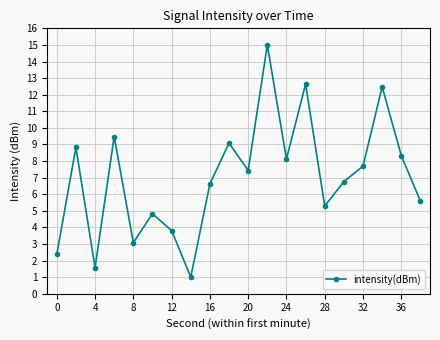

What is the smallest value displayed?

1.0